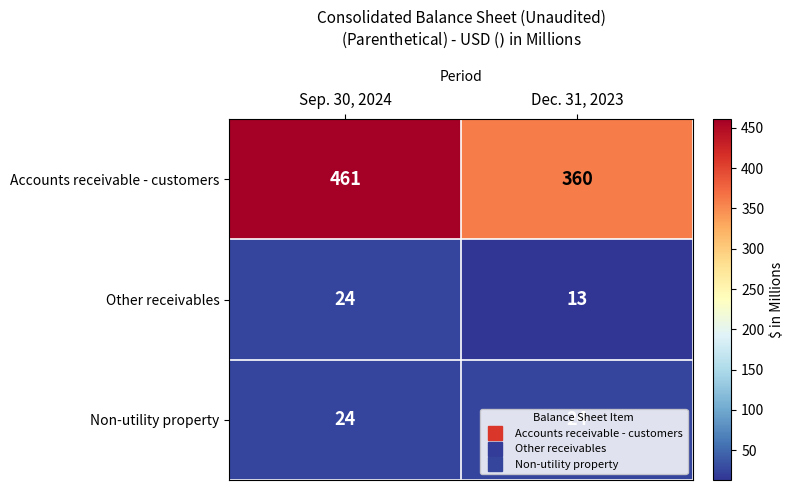

At how many categories does at least one series exceed 52?

2